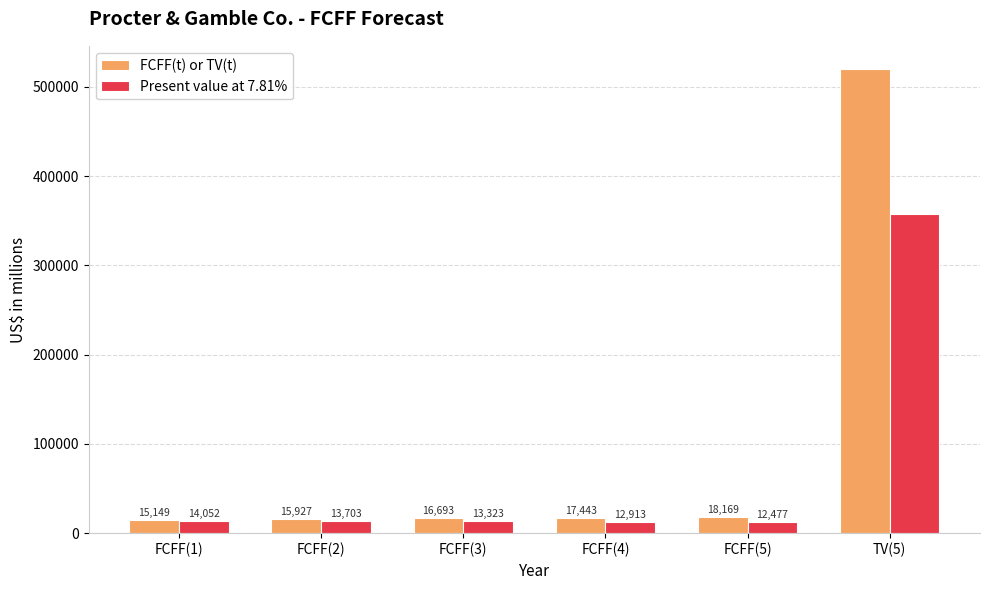

Reading left to right, extract all data points from this chart.

FCFF(t) or TV(t): FCFF(1)=15149	FCFF(2)=15927	FCFF(3)=16693	FCFF(4)=17443	FCFF(5)=18169	TV(5)=519791
Present value at 7.81%: FCFF(1)=14052	FCFF(2)=13703	FCFF(3)=13323	FCFF(4)=12913	FCFF(5)=12477	TV(5)=356931